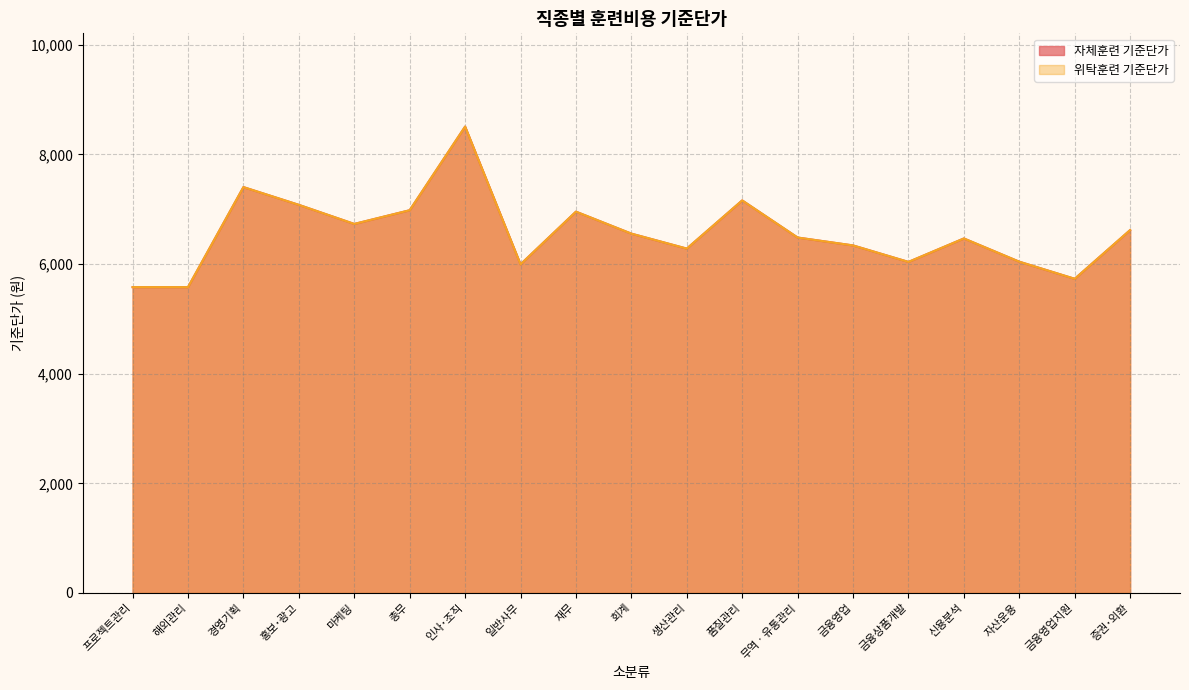

True or false: 자체훈련 기준단가 has a value of 6732 at 마케팅.

True